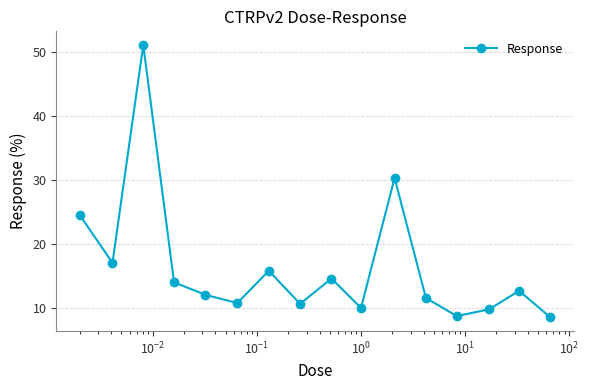

What is the minimum value shown in the chart?

8.5